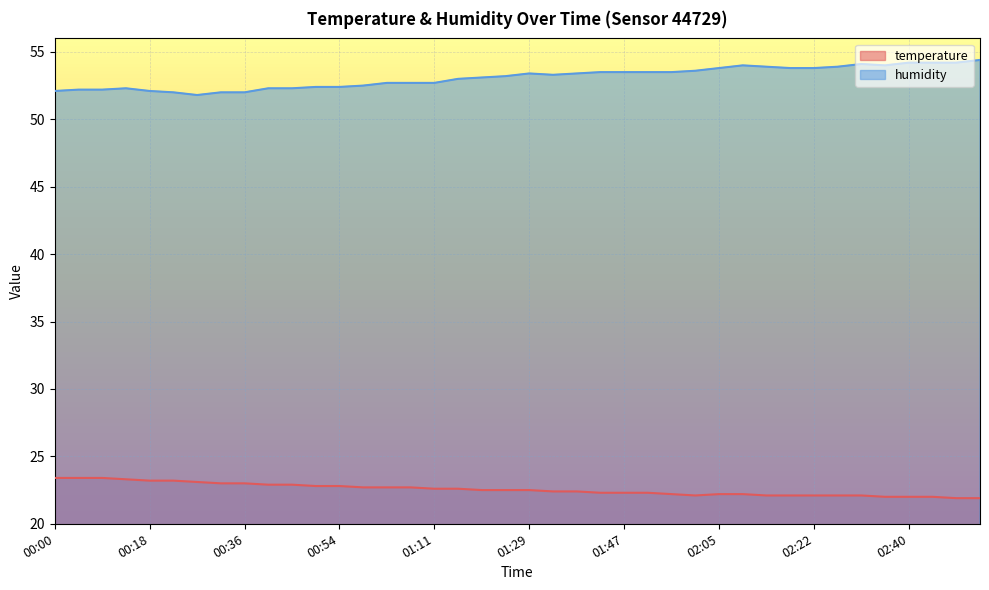

What position from the left is 01:34?

22